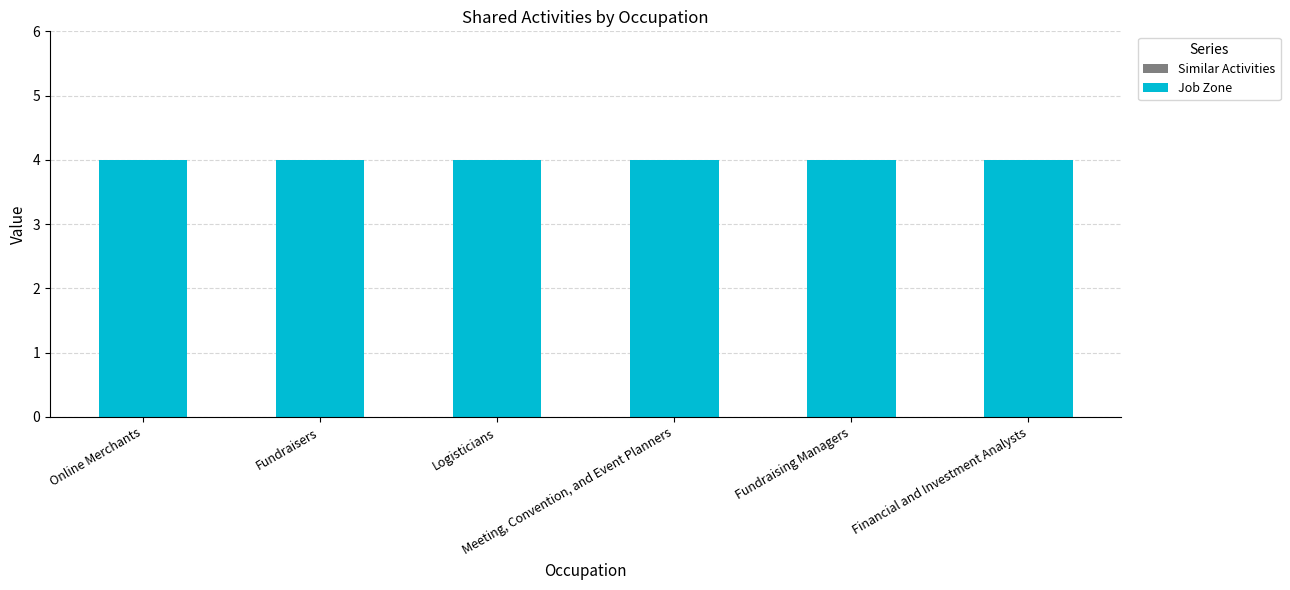

Are the bars grouped side by side (vs. stacked)?

Yes